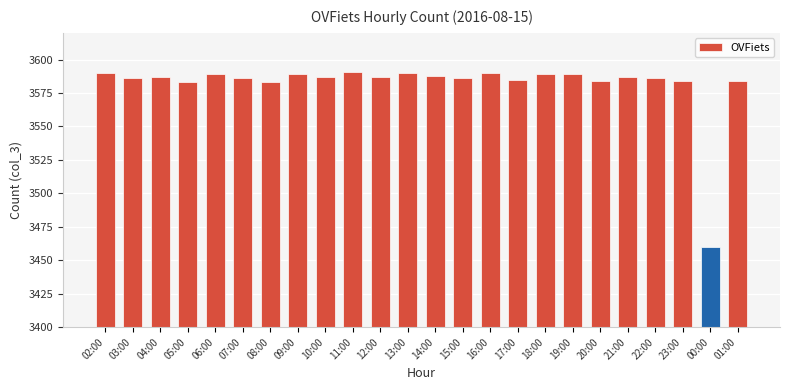

How many data points does each series have?

24